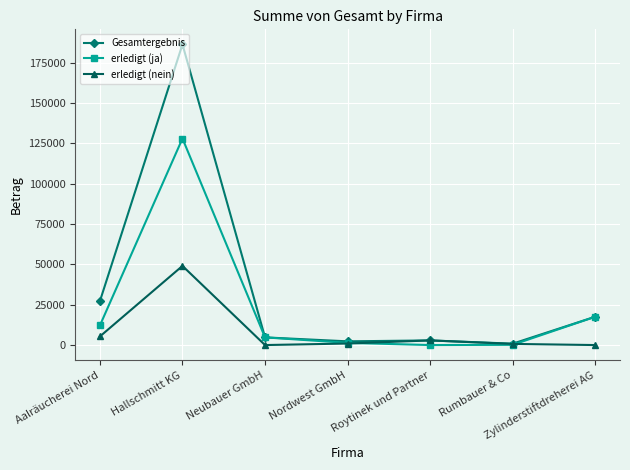

Between Hallschmitt KG and Zylinderstiftdreherei AG, which series saw the biggest shift?

Gesamtergebnis